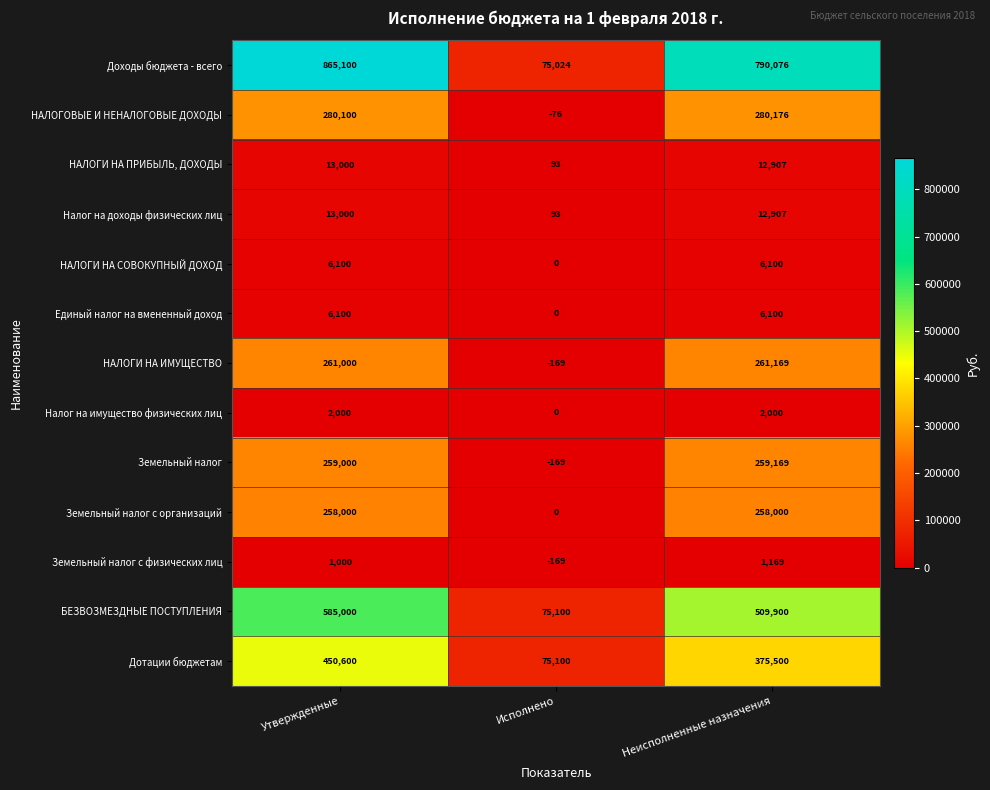

Which series has the widest spread of values?

Доходы бюджета - всего